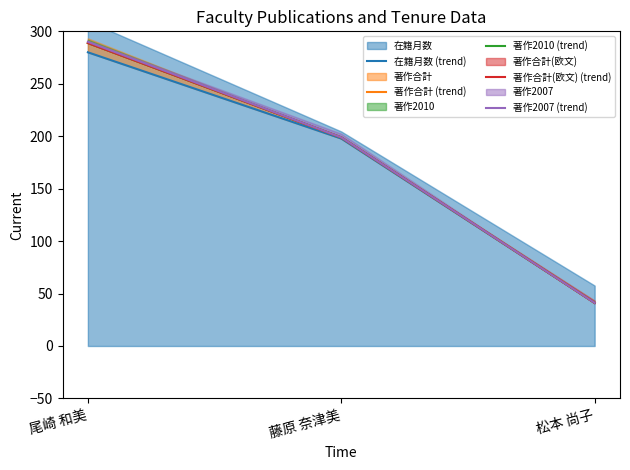

Is it true that 著作2007 (trend) equals 41.1 at 松本 尚子?

True